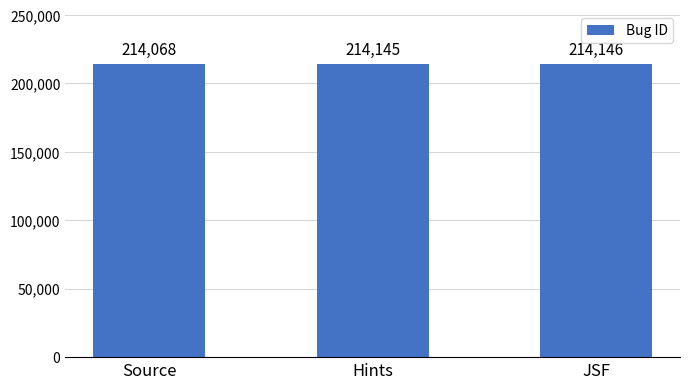

List the labels in order of value, largest first.

JSF, Hints, Source